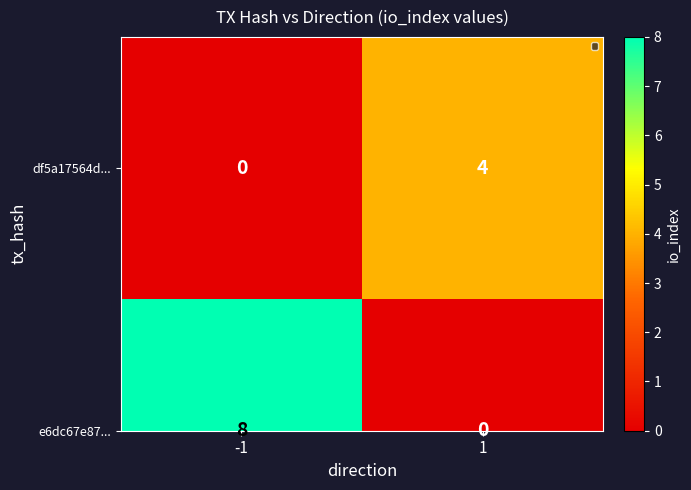

The value at 1 is 4. True or false?

True